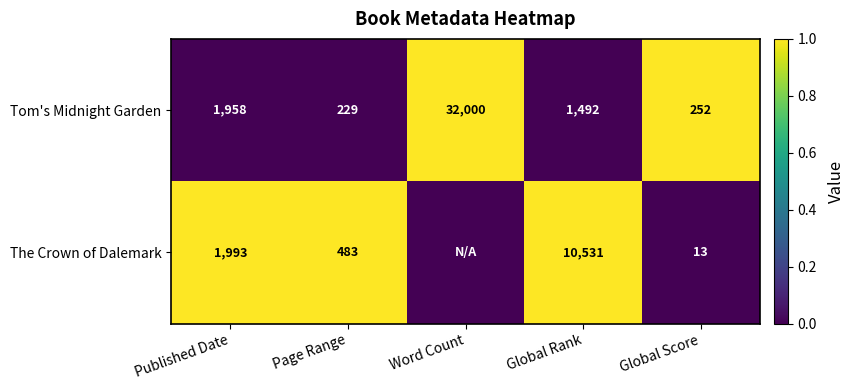

At Published Date, list the series in order from largest to smallest.

The Crown of Dalemark, Tom's Midnight Garden